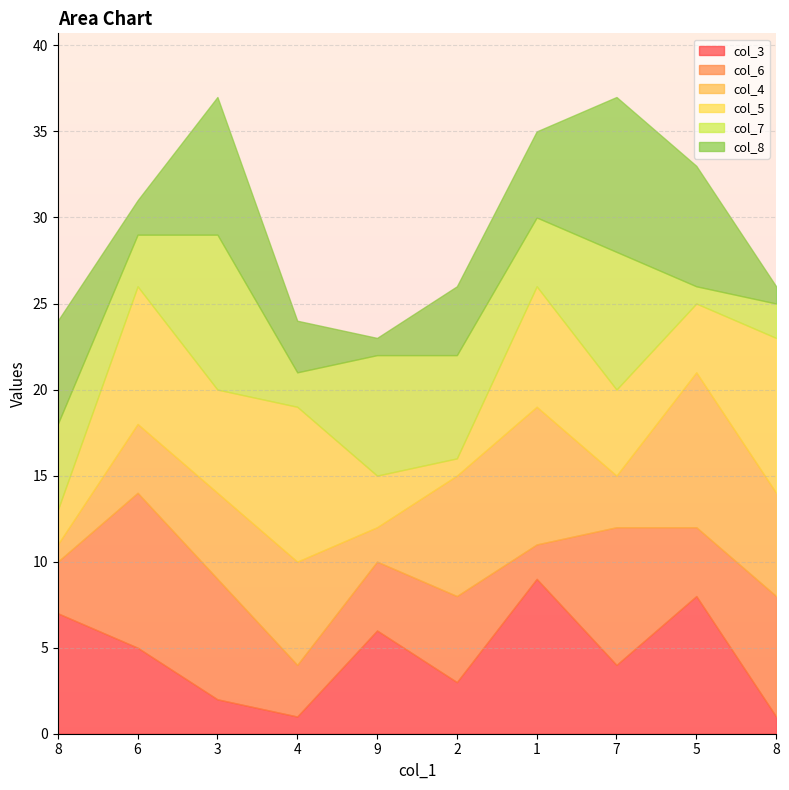

At 8, list the series in order from smallest to largest.

col_4, col_5, col_6, col_7, col_8, col_3